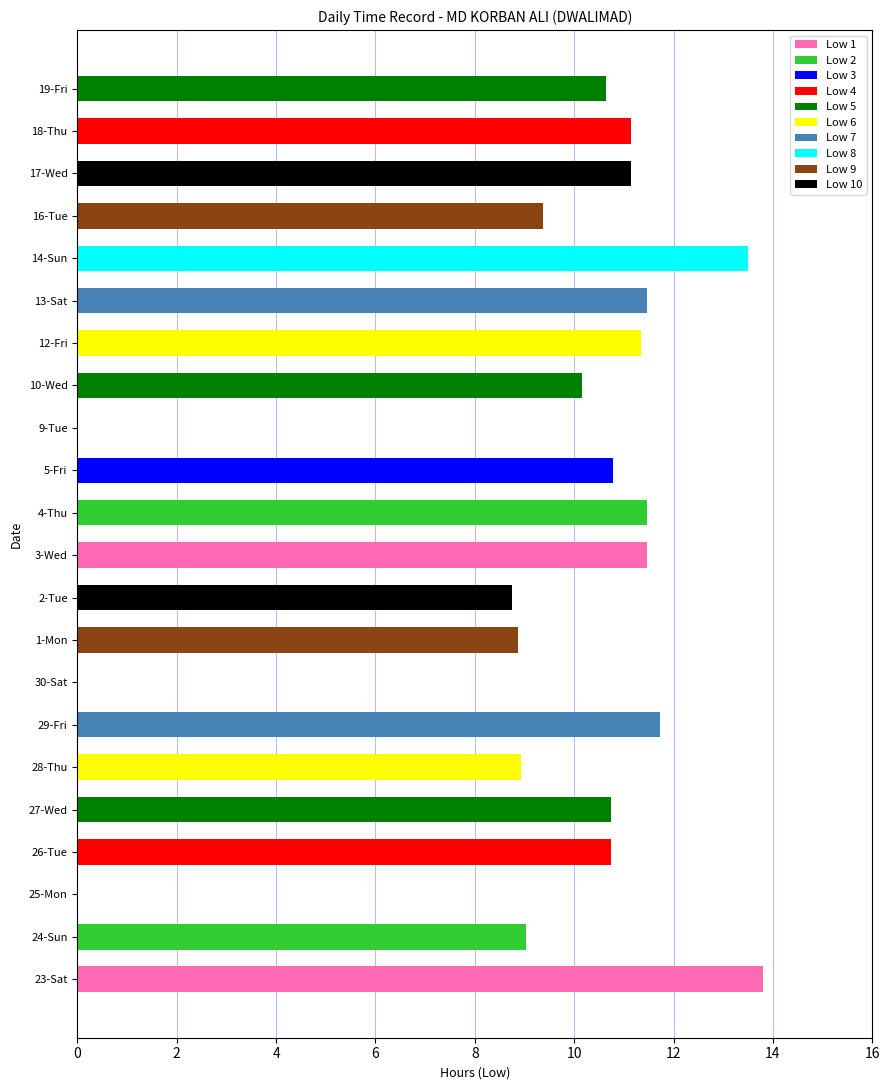

What is the approximate value at 14-Sun?

13.5